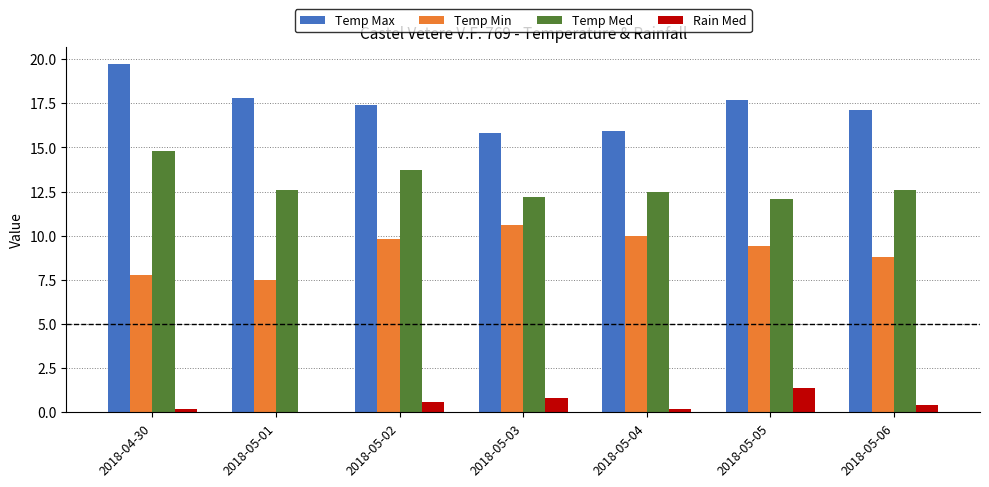

Which series changed the most between 2018-04-30 and 2018-05-03?

Temp Max